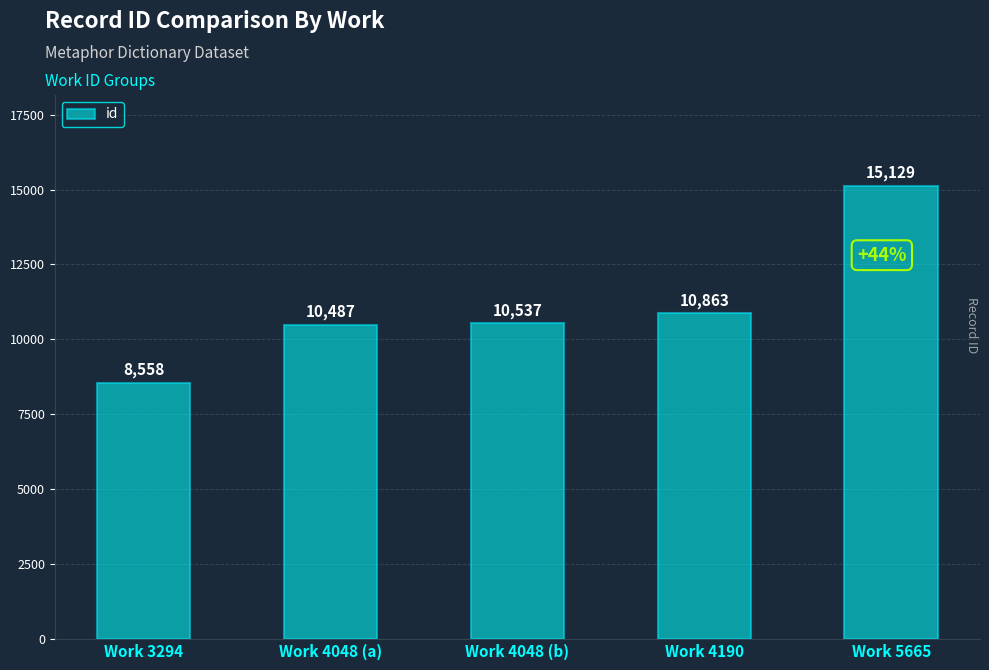

What is the greatest value displayed?

15129